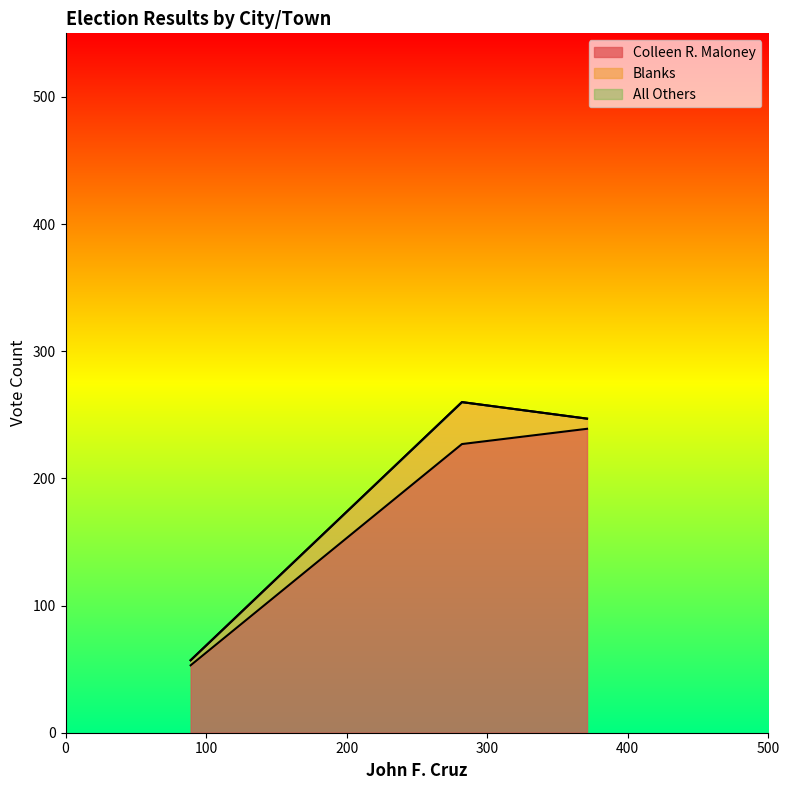

Is it true that Colleen R. Maloney equals 91 at 371?

False